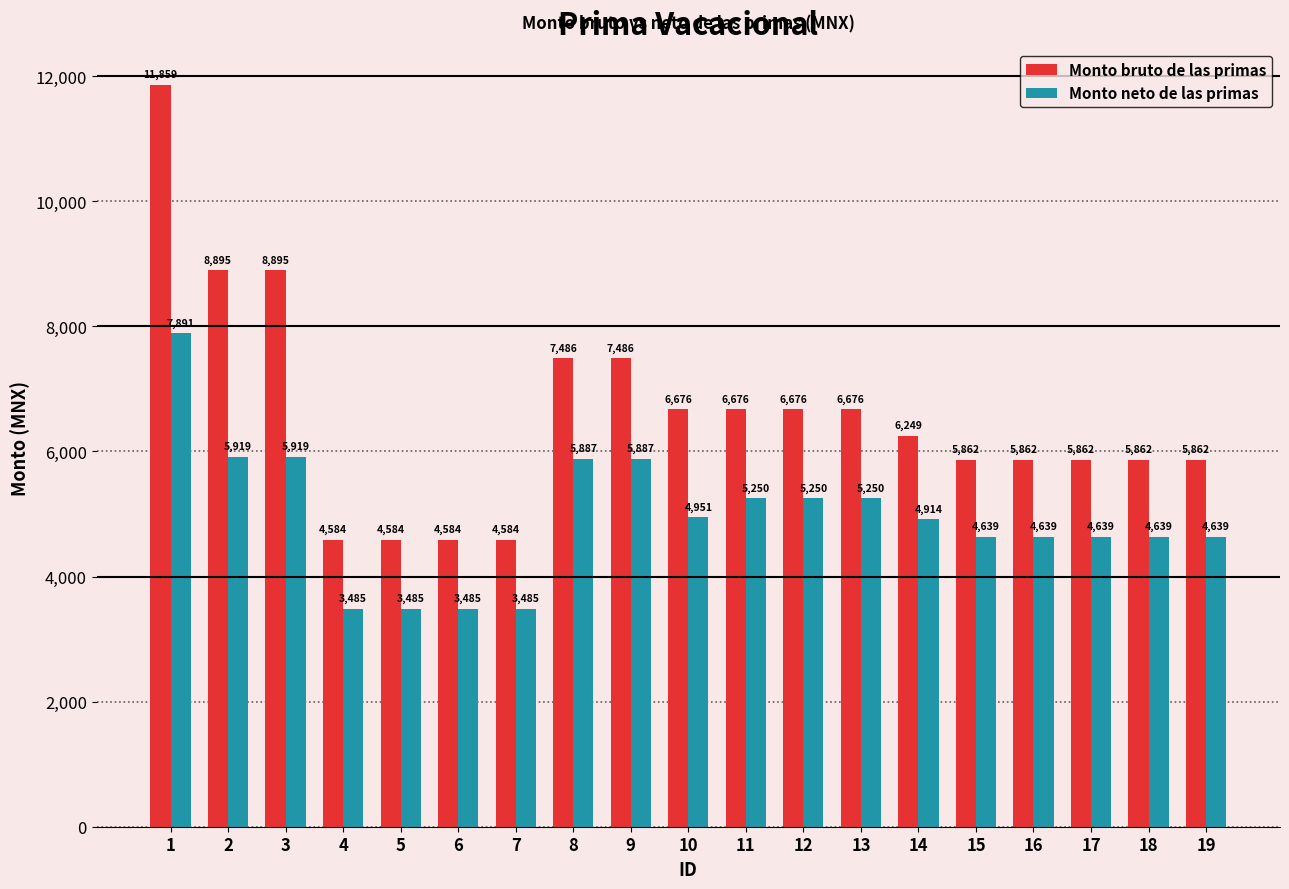

What is the value of the Monto bruto de las primas bar at the 1st from the left?

11859.0